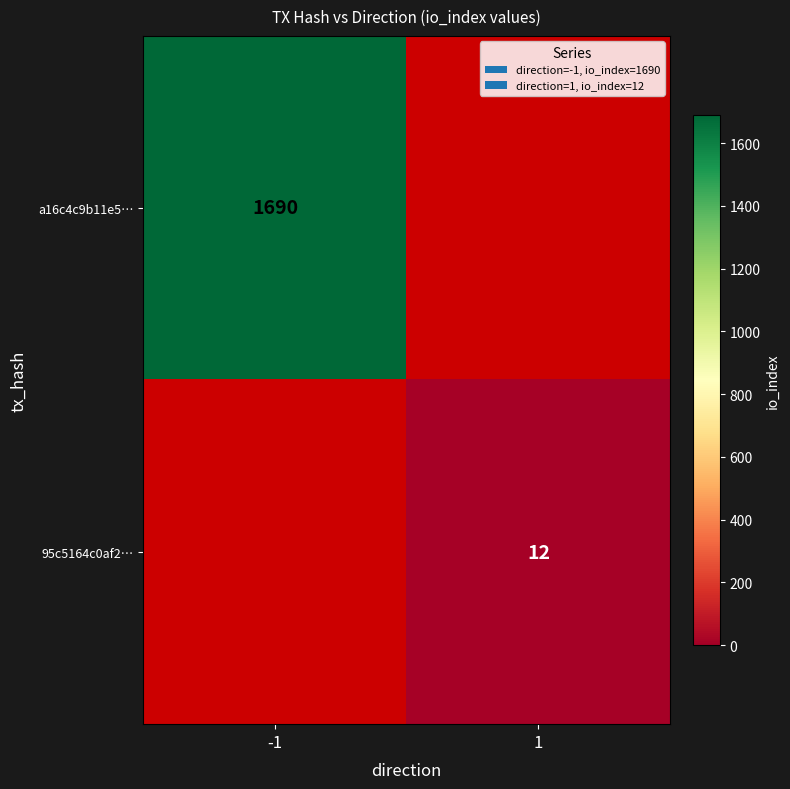

At how many categories does at least one series exceed 916?

1